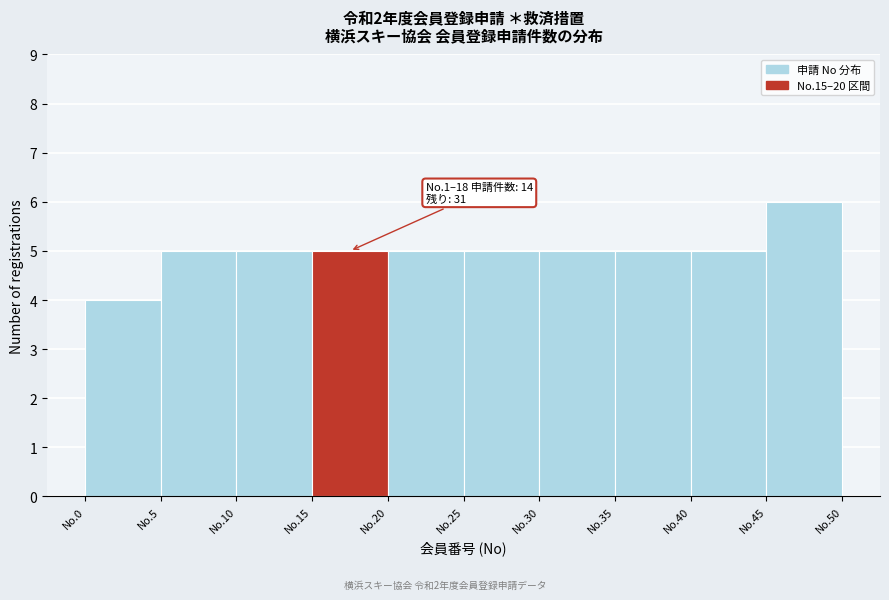

Reading left to right, extract all data points from this chart.

No.0=4	No.5=5	No.10=5	No.15=5	No.20=5	No.25=5	No.30=5	No.35=5	No.40=5	No.45=6